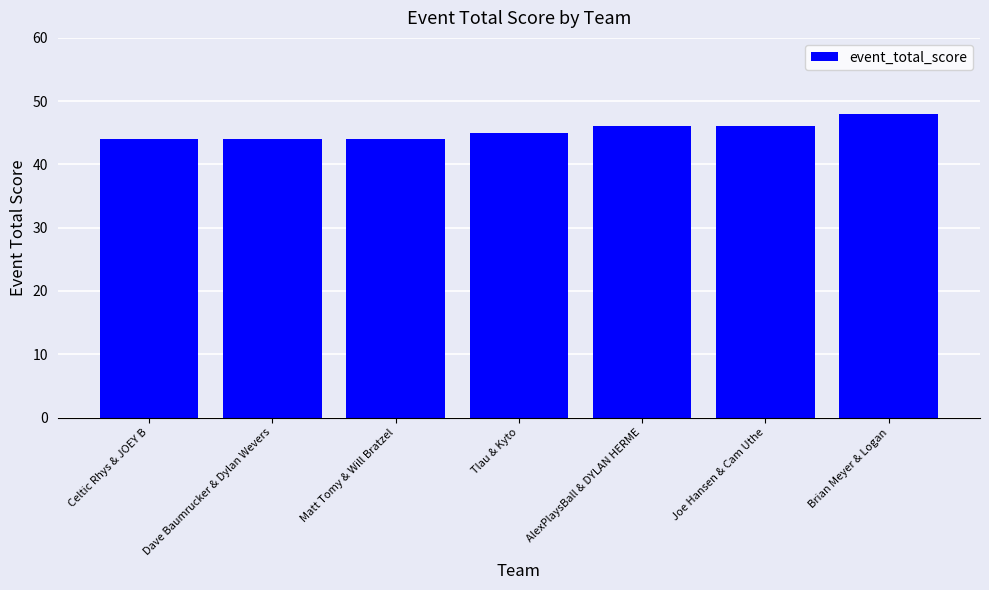

Read the value at AlexPlaysBall & DYLAN HERME.

46